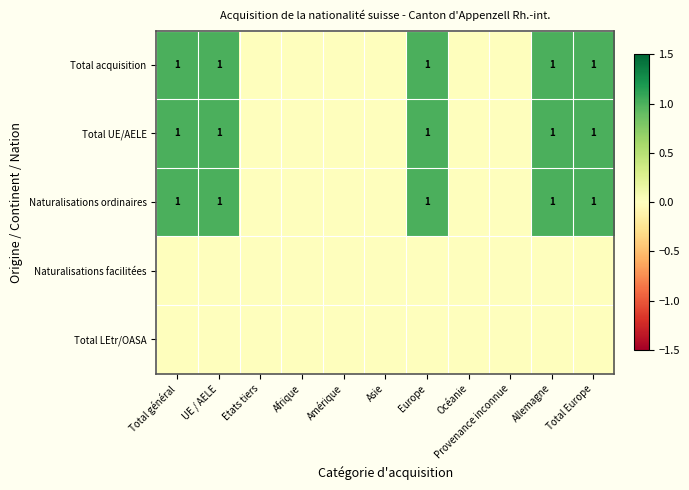

True or false: Naturalisations ordinaires has a value of 2 at Total général.

False